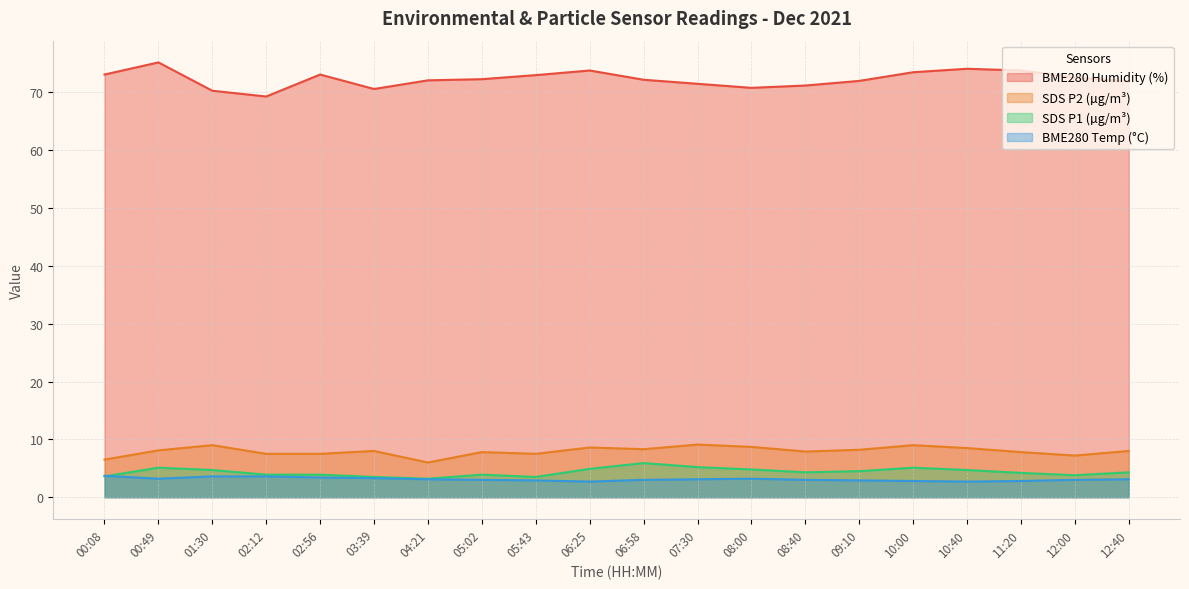

Reading left to right, what are all the values shown in this chart?

BME280_humidity: 00:08=73.1	00:49=75.2	01:30=70.3	02:12=69.3	02:56=73.1	03:39=70.6	04:21=72.1	05:02=72.3	05:43=73.0	06:25=73.8	06:58=72.2	07:30=71.5	08:00=70.8	08:40=71.2	09:10=72.0	10:00=73.5	10:40=74.1	11:20=73.8	12:00=72.6	12:40=71.9
SDS_P2: 00:08=6.5	00:49=8.1	01:30=9.0	02:12=7.5	02:56=7.5	03:39=8.0	04:21=6.0	05:02=7.8	05:43=7.5	06:25=8.6	06:58=8.3	07:30=9.1	08:00=8.7	08:40=7.9	09:10=8.2	10:00=9.0	10:40=8.5	11:20=7.8	12:00=7.2	12:40=8.0
SDS_P1: 00:08=3.6	00:49=5.1	01:30=4.7	02:12=3.9	02:56=3.9	03:39=3.5	04:21=3.2	05:02=3.9	05:43=3.5	06:25=4.9	06:58=5.9	07:30=5.2	08:00=4.8	08:40=4.3	09:10=4.5	10:00=5.1	10:40=4.7	11:20=4.2	12:00=3.8	12:40=4.3
BME280_temperature: 00:08=3.7	00:49=3.2	01:30=3.6	02:12=3.6	02:56=3.4	03:39=3.3	04:21=3.1	05:02=3.0	05:43=2.9	06:25=2.7	06:58=3.0	07:30=3.1	08:00=3.2	08:40=3.0	09:10=2.9	10:00=2.8	10:40=2.7	11:20=2.8	12:00=3.0	12:40=3.1